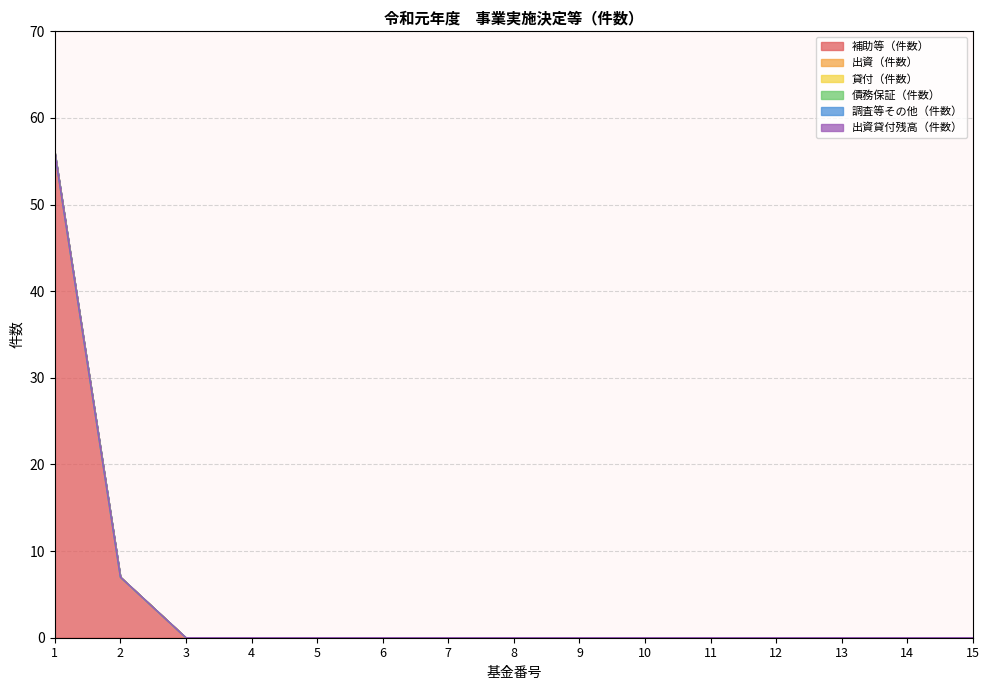

Which series changed the most between 1 and 13?

補助等（件数）